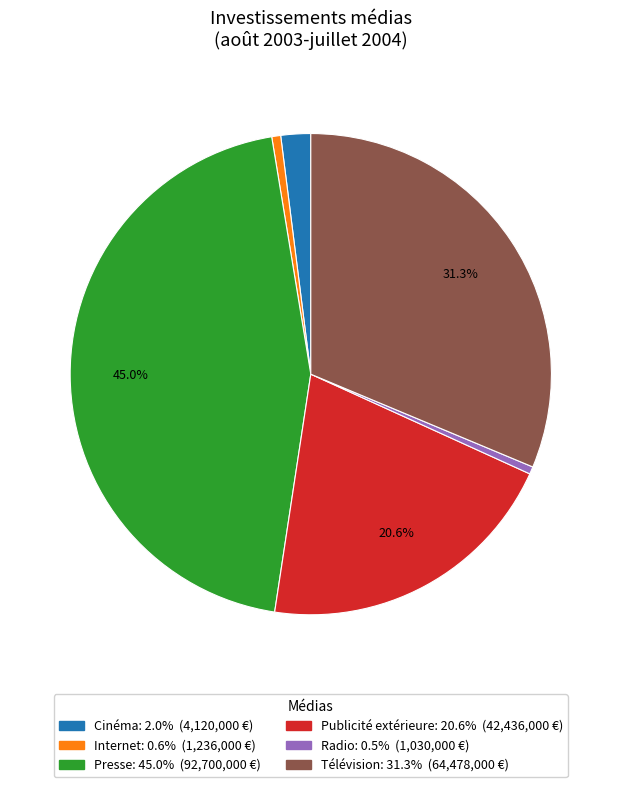

Between Presse and Cinéma, which is larger?

Presse